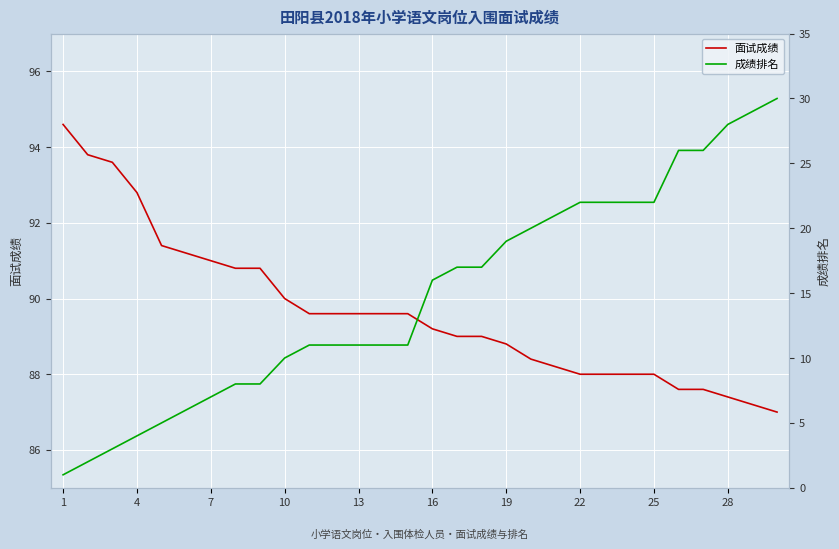

What is the maximum value for 面试成绩?

94.6